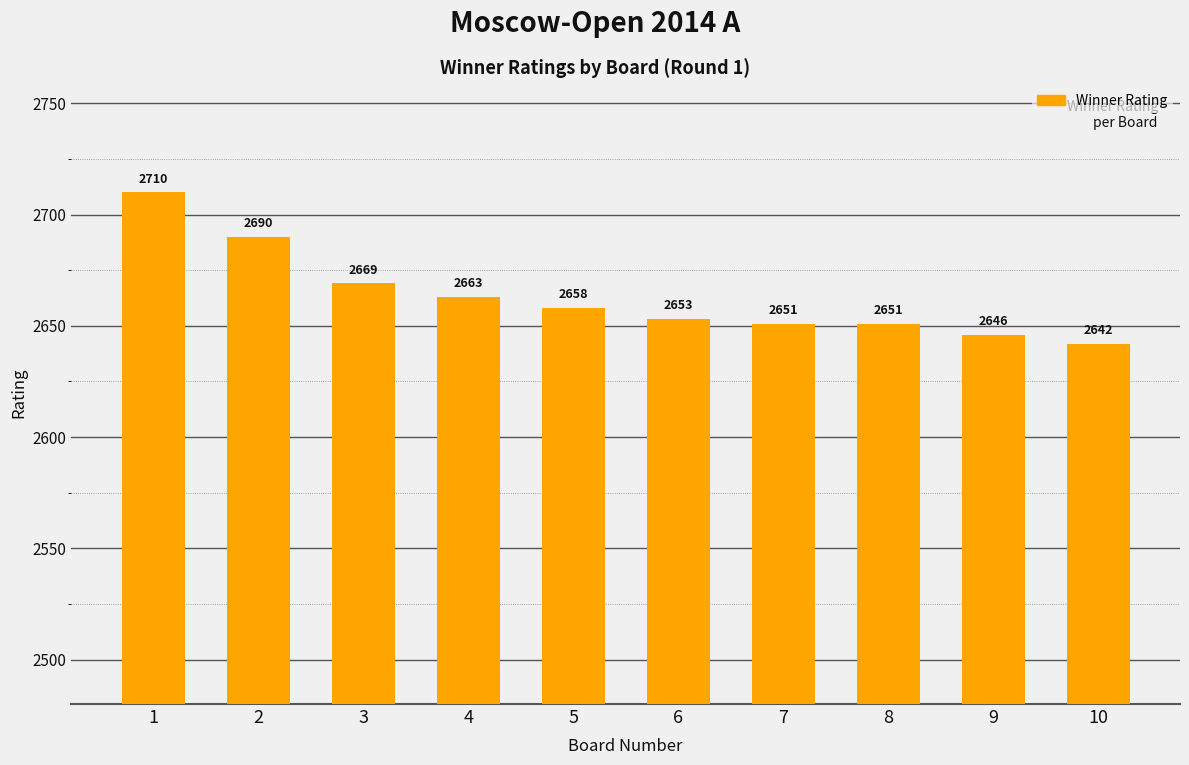

How many data points does each series have?

10